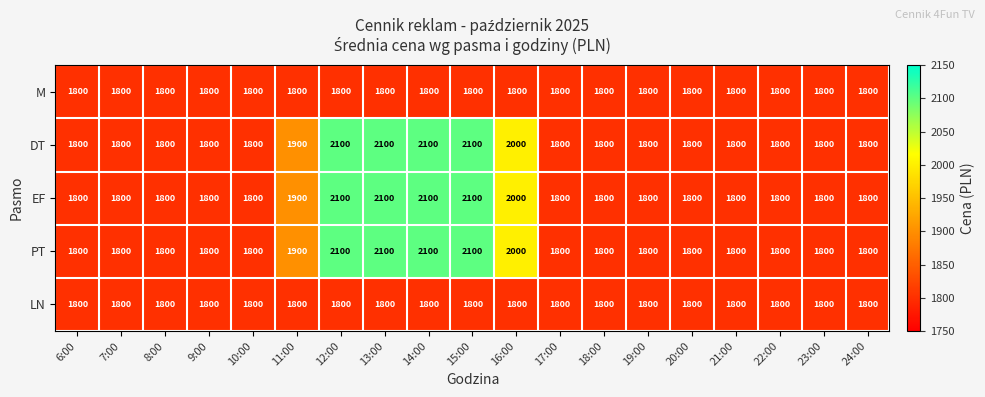

What is the difference between the highest and lowest values at 13:00?

300